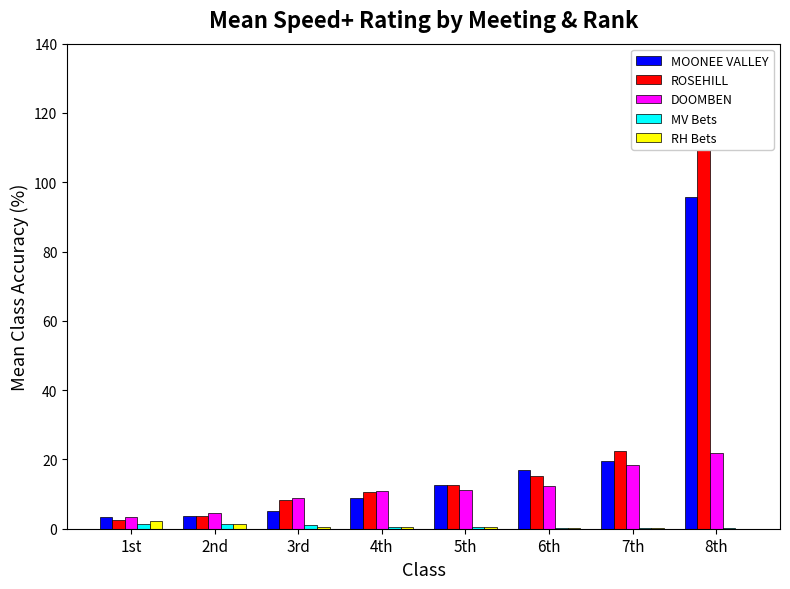

True or false: MV Bets has a value of 1.0 at 3rd.

True